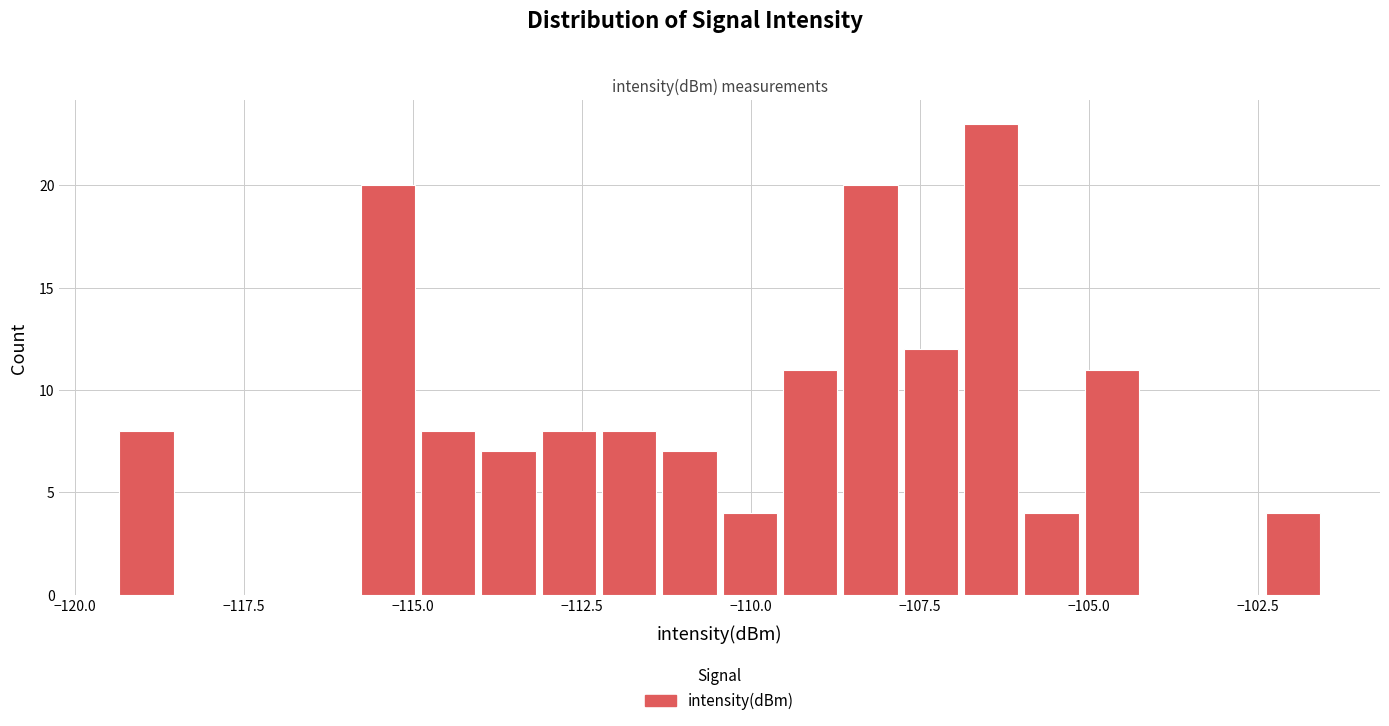

Around what value on the x-axis is the tallest bar? Give the approximate position of its centre, as read against the axis.

-106.5